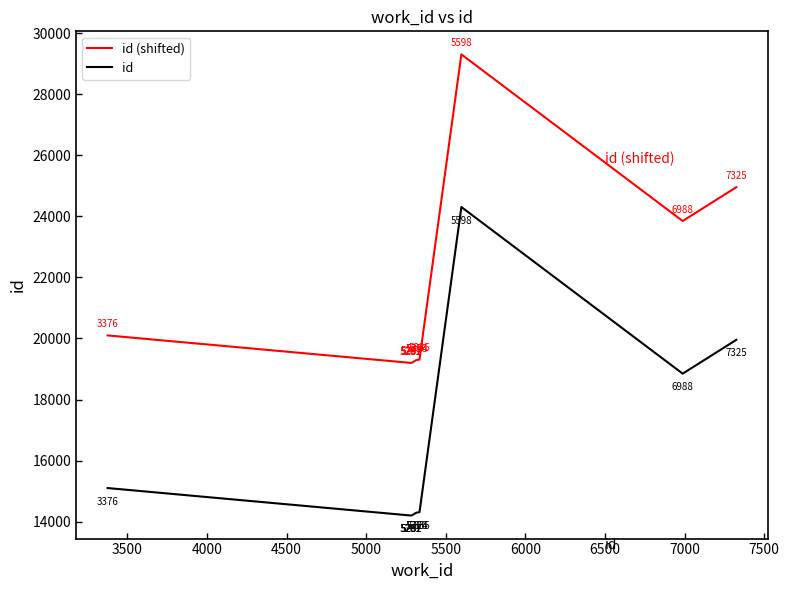

True or false: id and id (shifted) cross at least once.

False